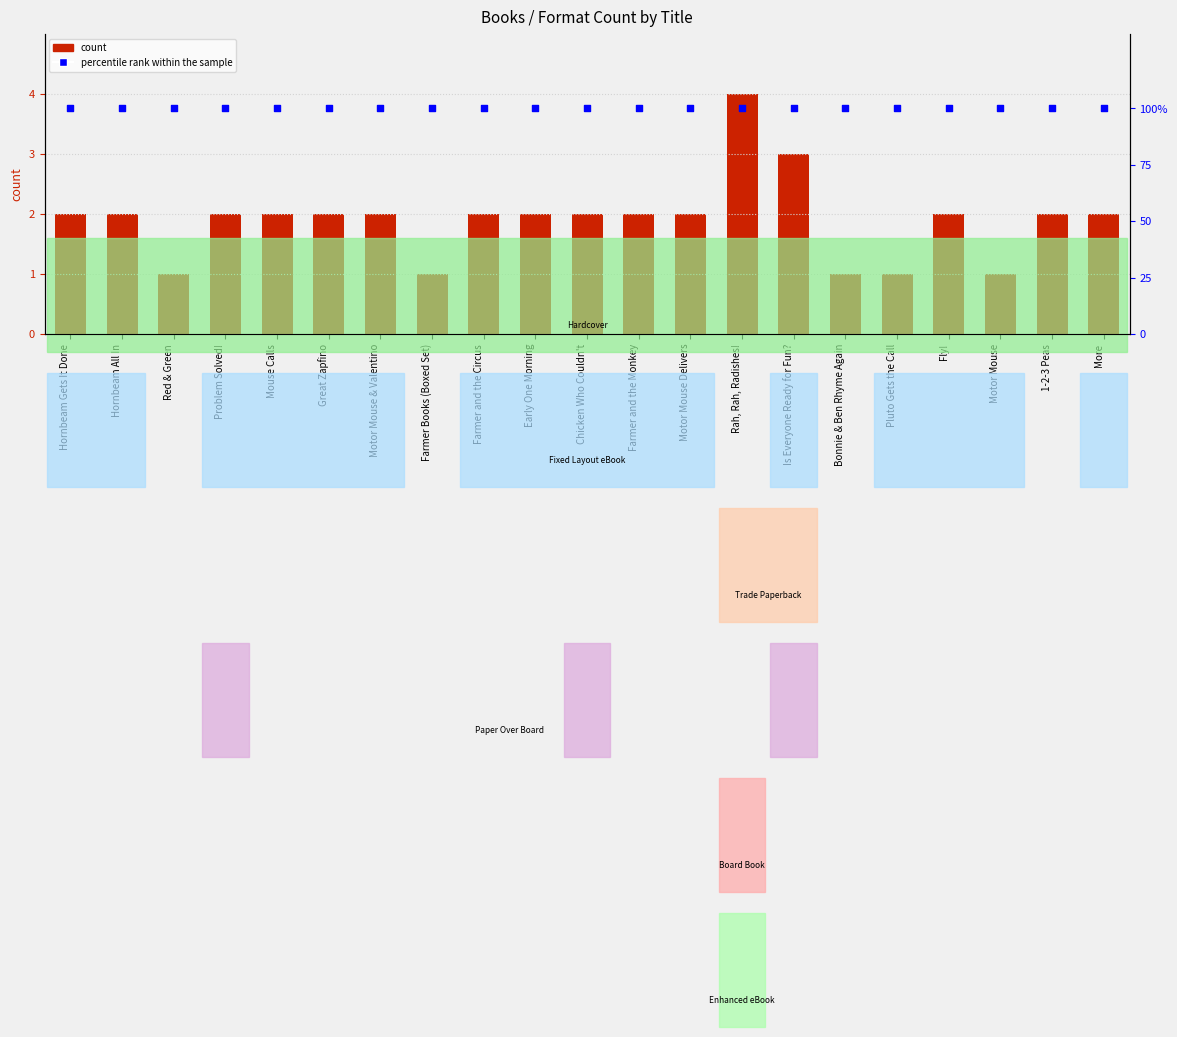

Which series has the widest spread of Y values?

count